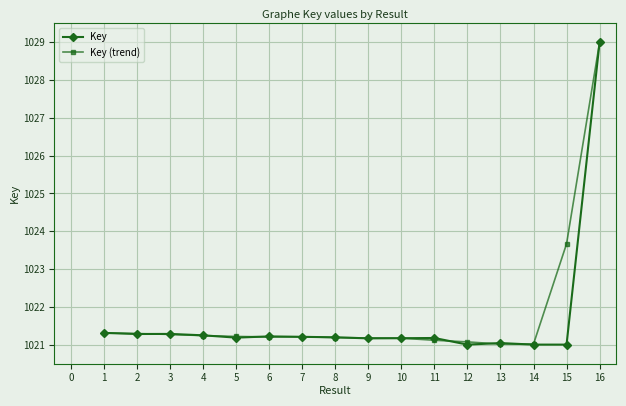

What are all the series names shown in the legend?

Key, Key (trend)